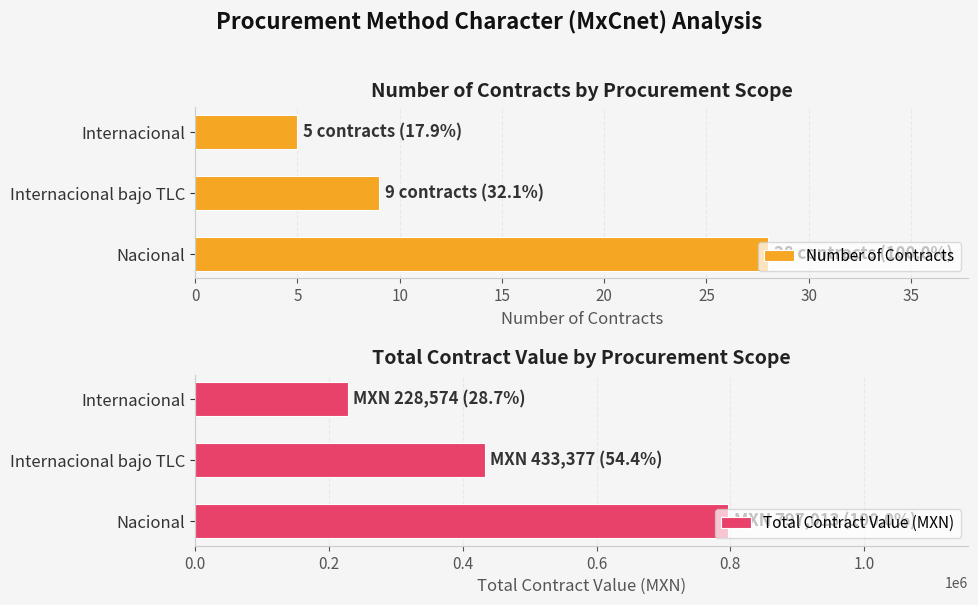

What is the smallest value displayed?

5